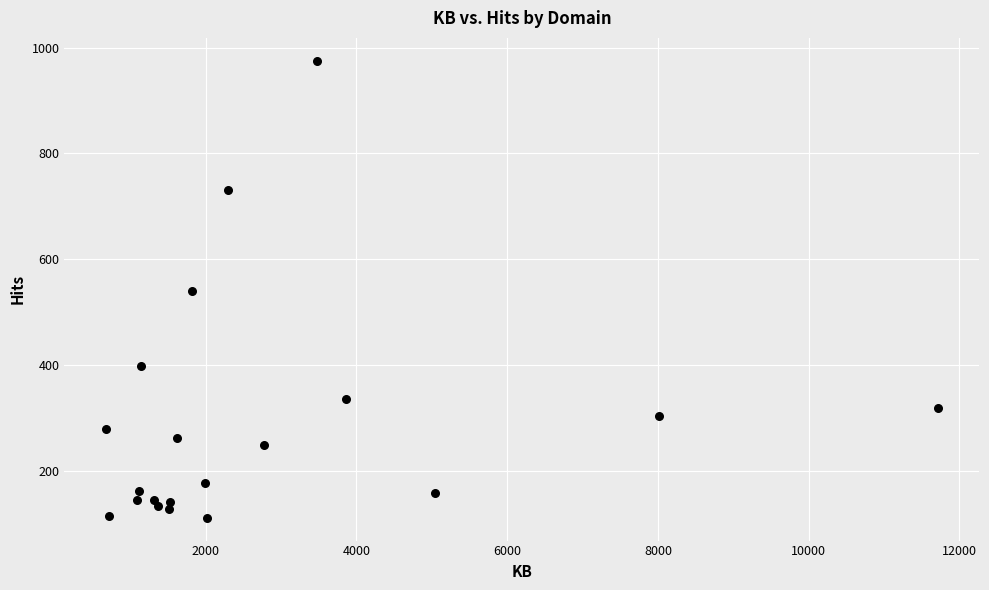

What is the range of Y values (max minus min)?

864